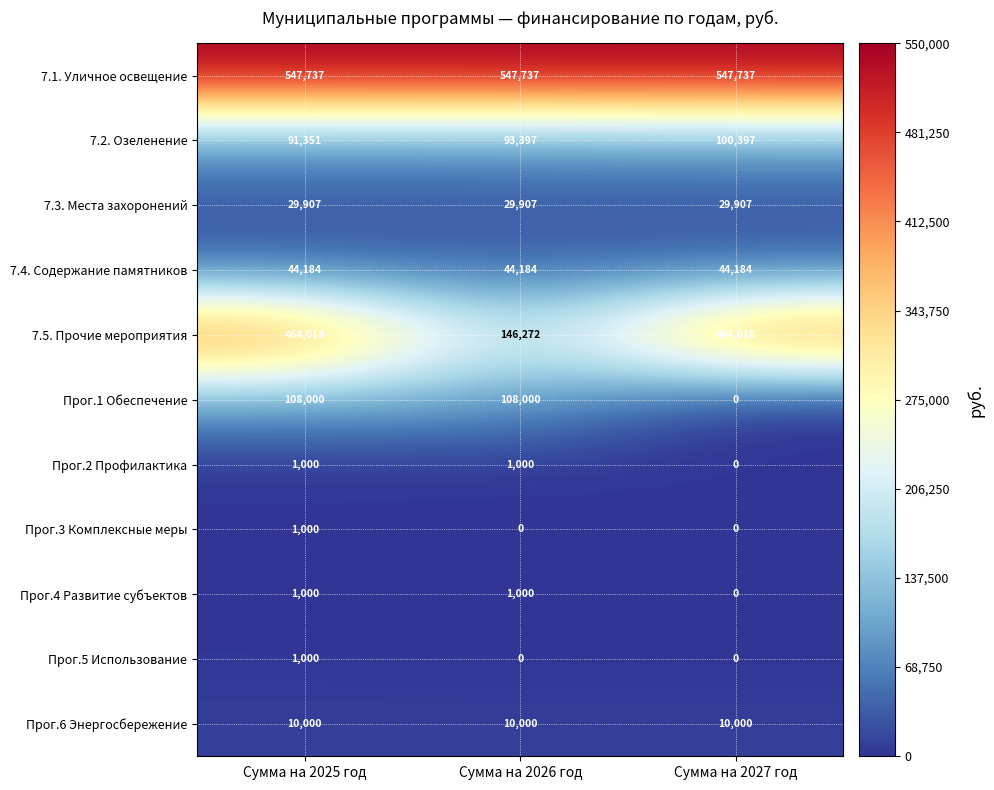

Is it true that Прог.1 Обеспечение equals 108000 at Сумма на 2026 год?

True